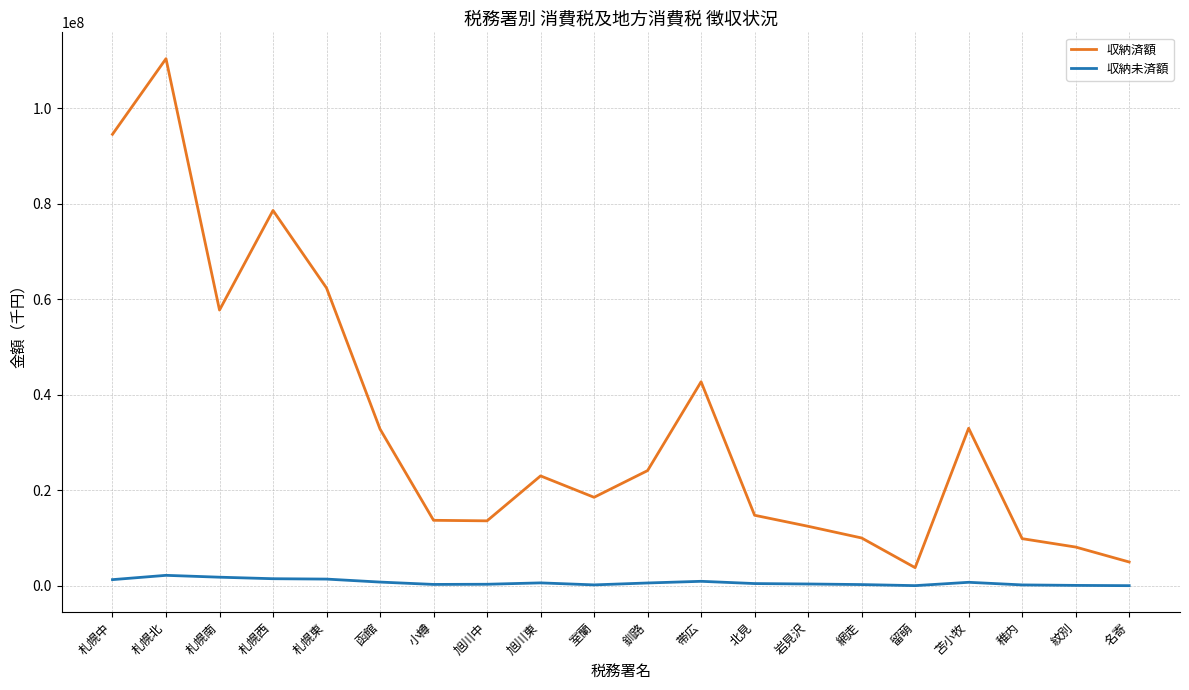

True or false: 収納未済額 and 収納済額 intersect in this chart.

False